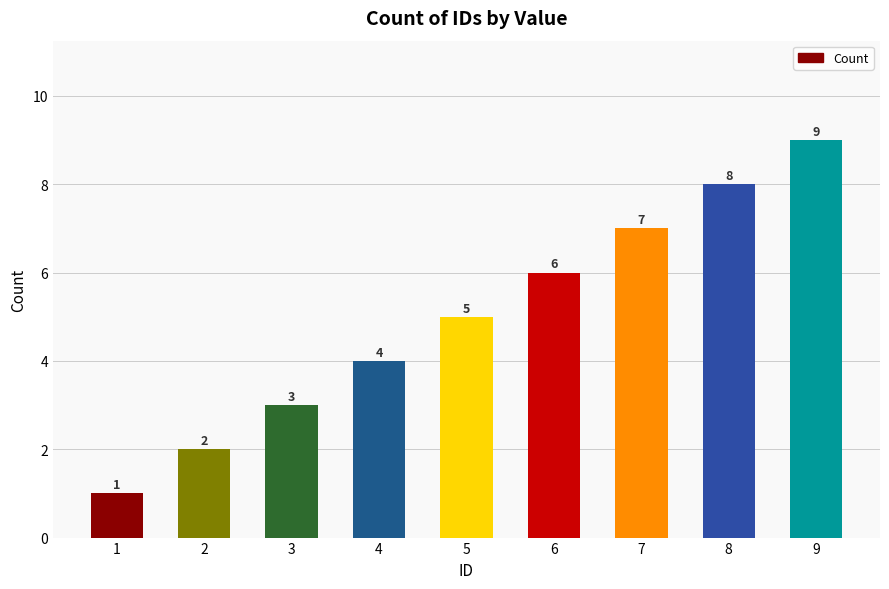

What is the change in value from 7 to 8?

+1